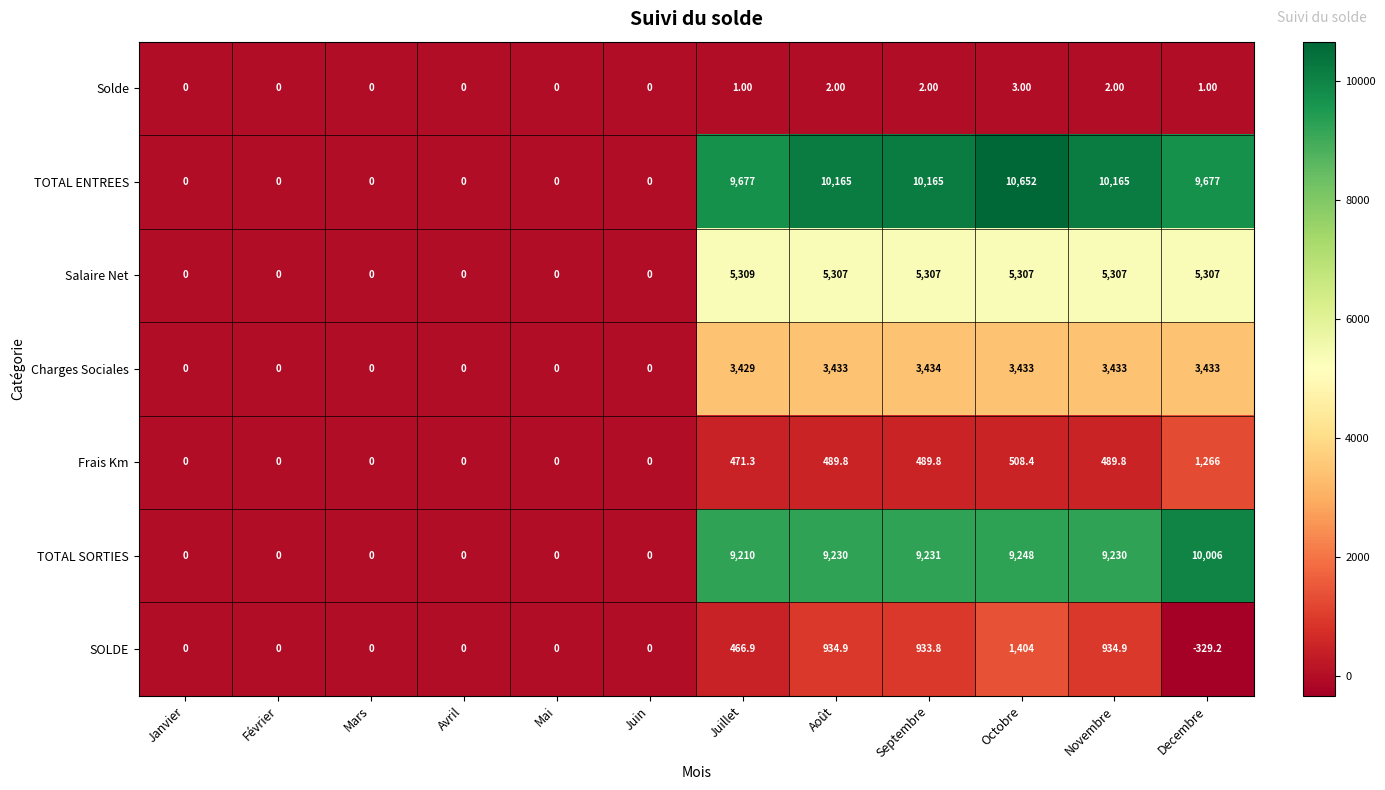

Which label corresponds to the smallest value in the chart?

Decembre